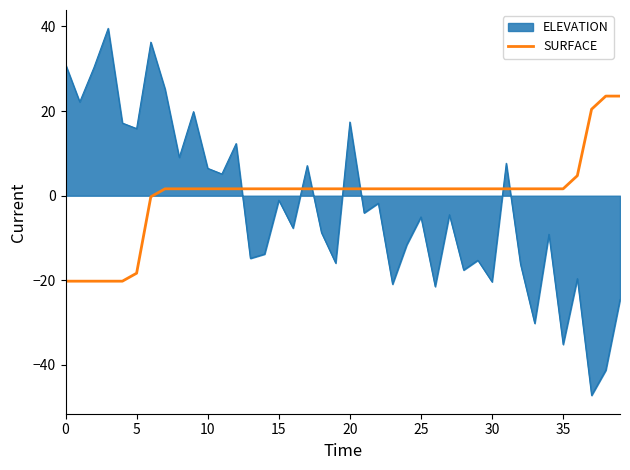

Does the chart have visible grid lines?

No